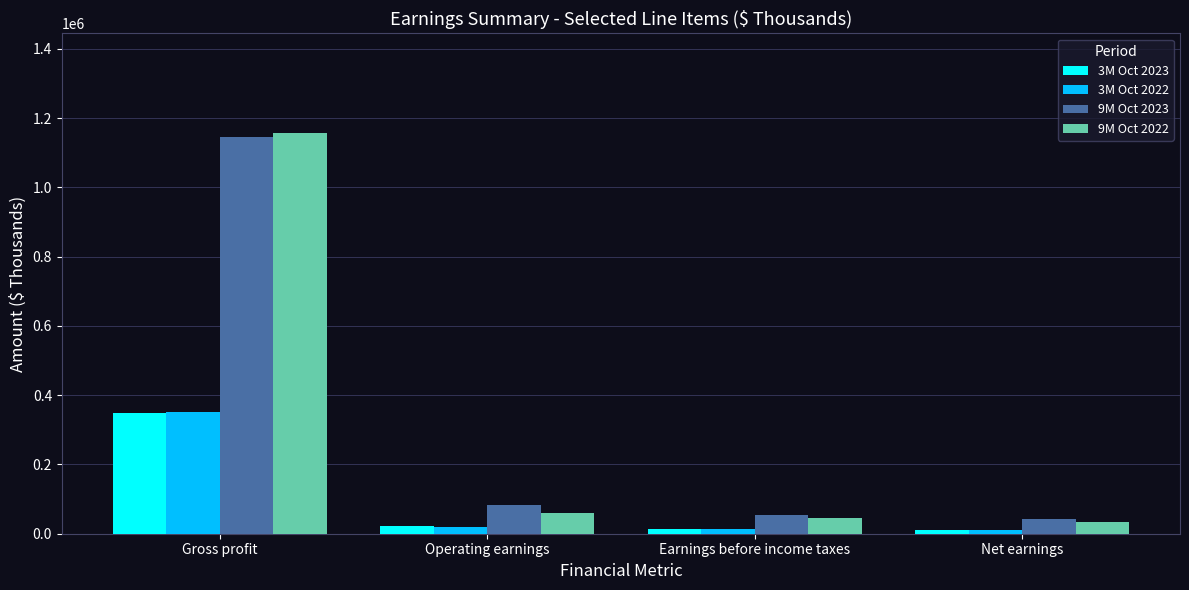

Are the bars grouped side by side (vs. stacked)?

Yes